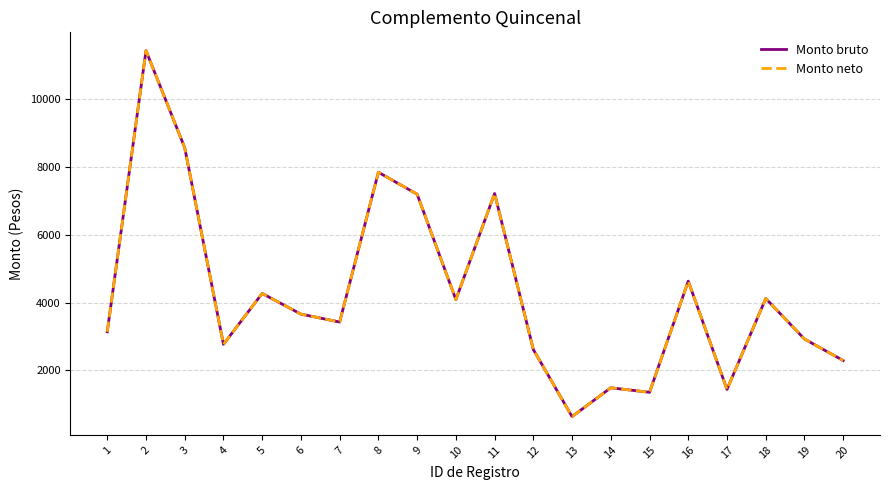

Rank the categories by Monto neto value from highest to lowest.

2, 3, 8, 11, 9, 16, 5, 18, 10, 6, 7, 1, 19, 4, 12, 20, 14, 17, 15, 13